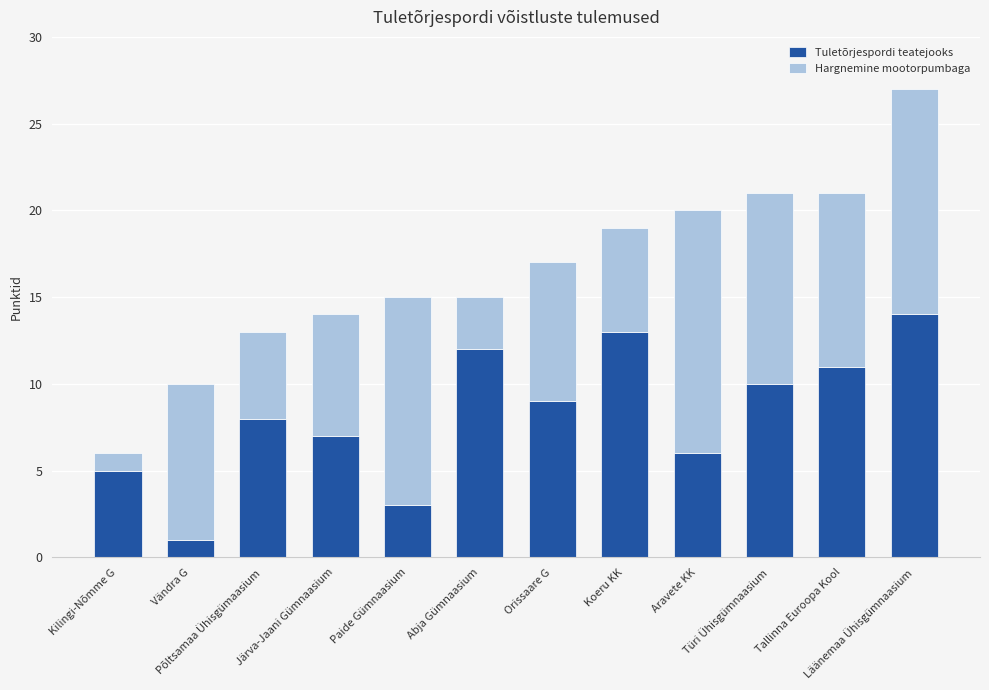

How many data points in Tuletõrjespordi teatejooks are less than 9?

6